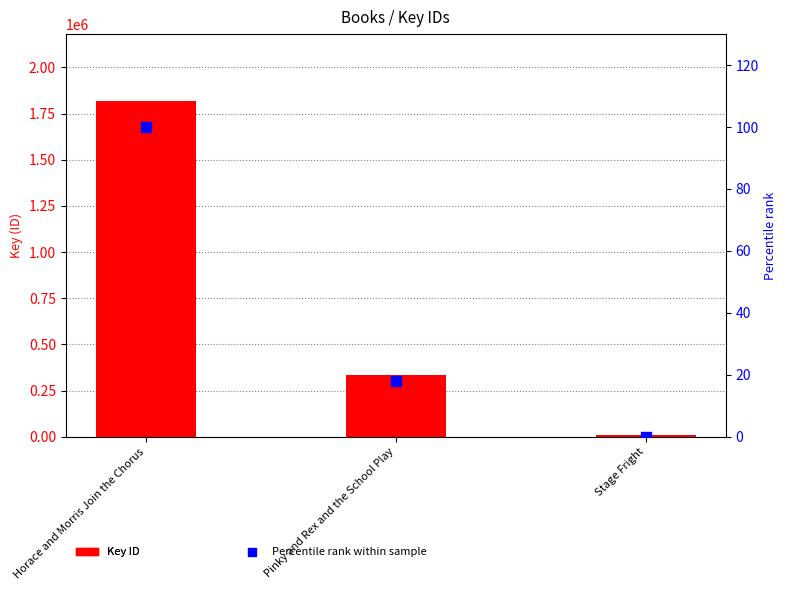

What is the total value across all series at Stage Fright?

7796.0